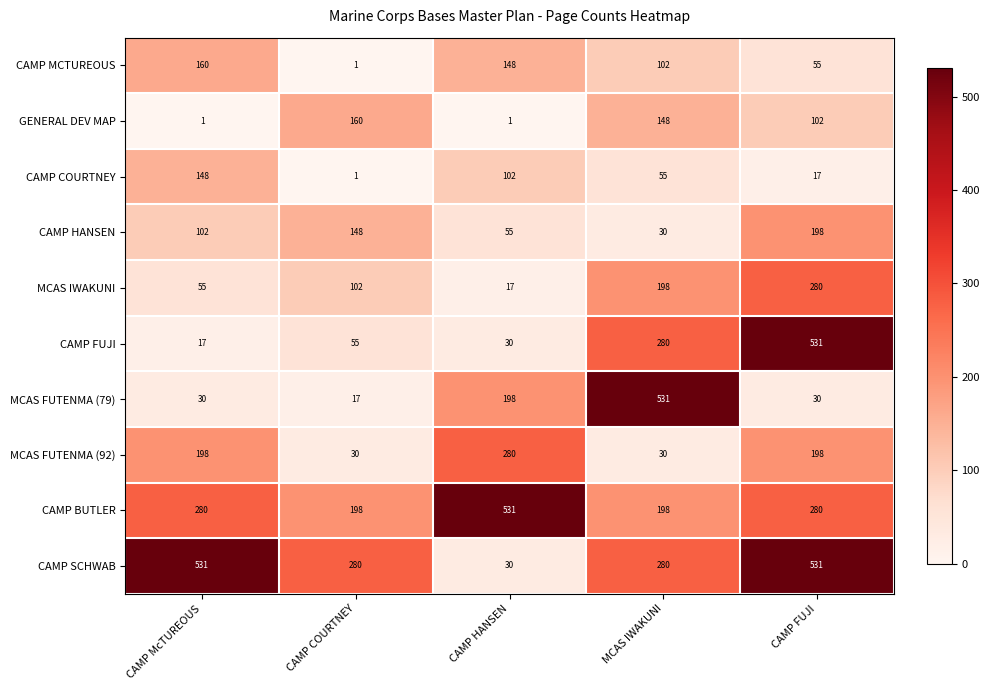

The value of CAMP BUTLER at CAMP McTUREOUS is 280. True or false?

True